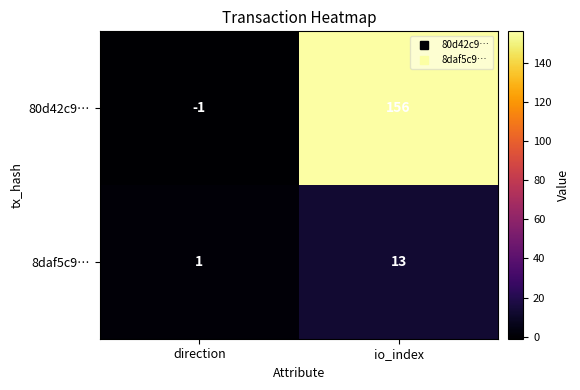

Rank the series at io_index from lowest to highest value.

8daf5c9…, 80d42c9…